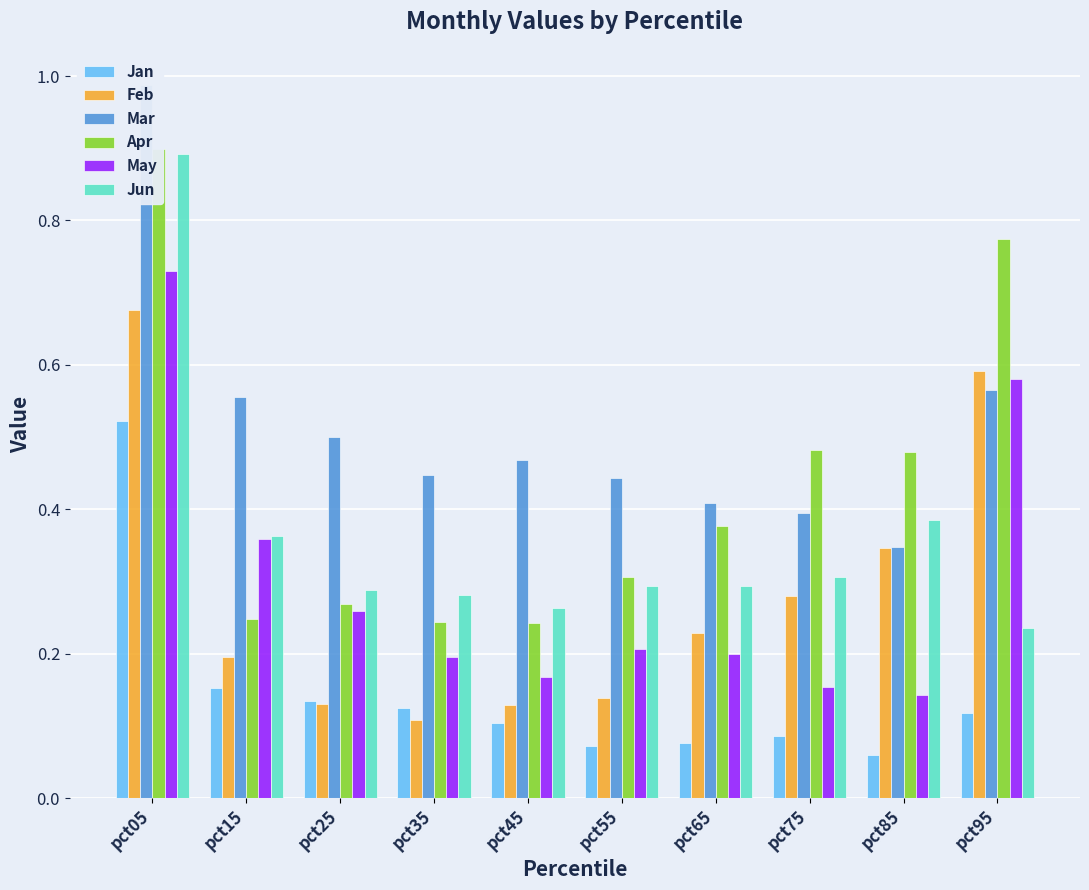

Reading left to right, transcribe all the data shown in this chart.

Jan: pct05=0.5	pct15=0.2	pct25=0.1	pct35=0.1	pct45=0.1	pct55=0.1	pct65=0.1	pct75=0.1	pct85=0.1	pct95=0.1
Feb: pct05=0.7	pct15=0.2	pct25=0.1	pct35=0.1	pct45=0.1	pct55=0.1	pct65=0.2	pct75=0.3	pct85=0.3	pct95=0.6
Mar: pct05=1.0	pct15=0.6	pct25=0.5	pct35=0.4	pct45=0.5	pct55=0.4	pct65=0.4	pct75=0.4	pct85=0.3	pct95=0.6
Apr: pct05=0.9	pct15=0.2	pct25=0.3	pct35=0.2	pct45=0.2	pct55=0.3	pct65=0.4	pct75=0.5	pct85=0.5	pct95=0.8
May: pct05=0.7	pct15=0.4	pct25=0.3	pct35=0.2	pct45=0.2	pct55=0.2	pct65=0.2	pct75=0.2	pct85=0.1	pct95=0.6
Jun: pct05=0.9	pct15=0.4	pct25=0.3	pct35=0.3	pct45=0.3	pct55=0.3	pct65=0.3	pct75=0.3	pct85=0.4	pct95=0.2